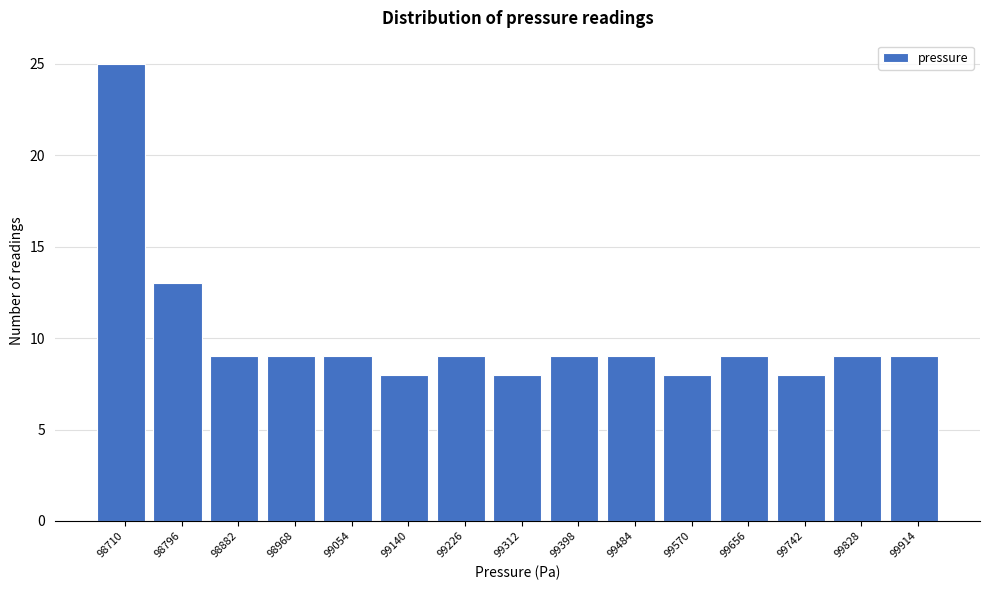

Reading left to right, list all the values displayed in this chart.

98710=25	98796=13	98882=9	98968=9	99054=9	99140=8	99226=9	99312=8	99398=9	99484=9	99570=8	99656=9	99742=8	99828=9	99914=9